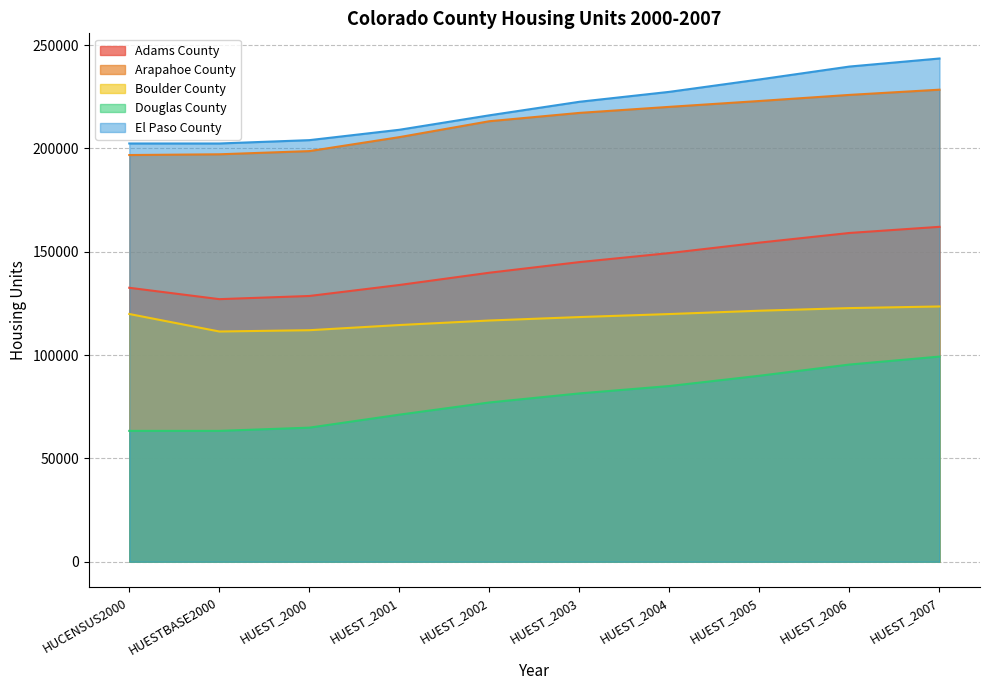

Does the chart have visible grid lines?

Yes